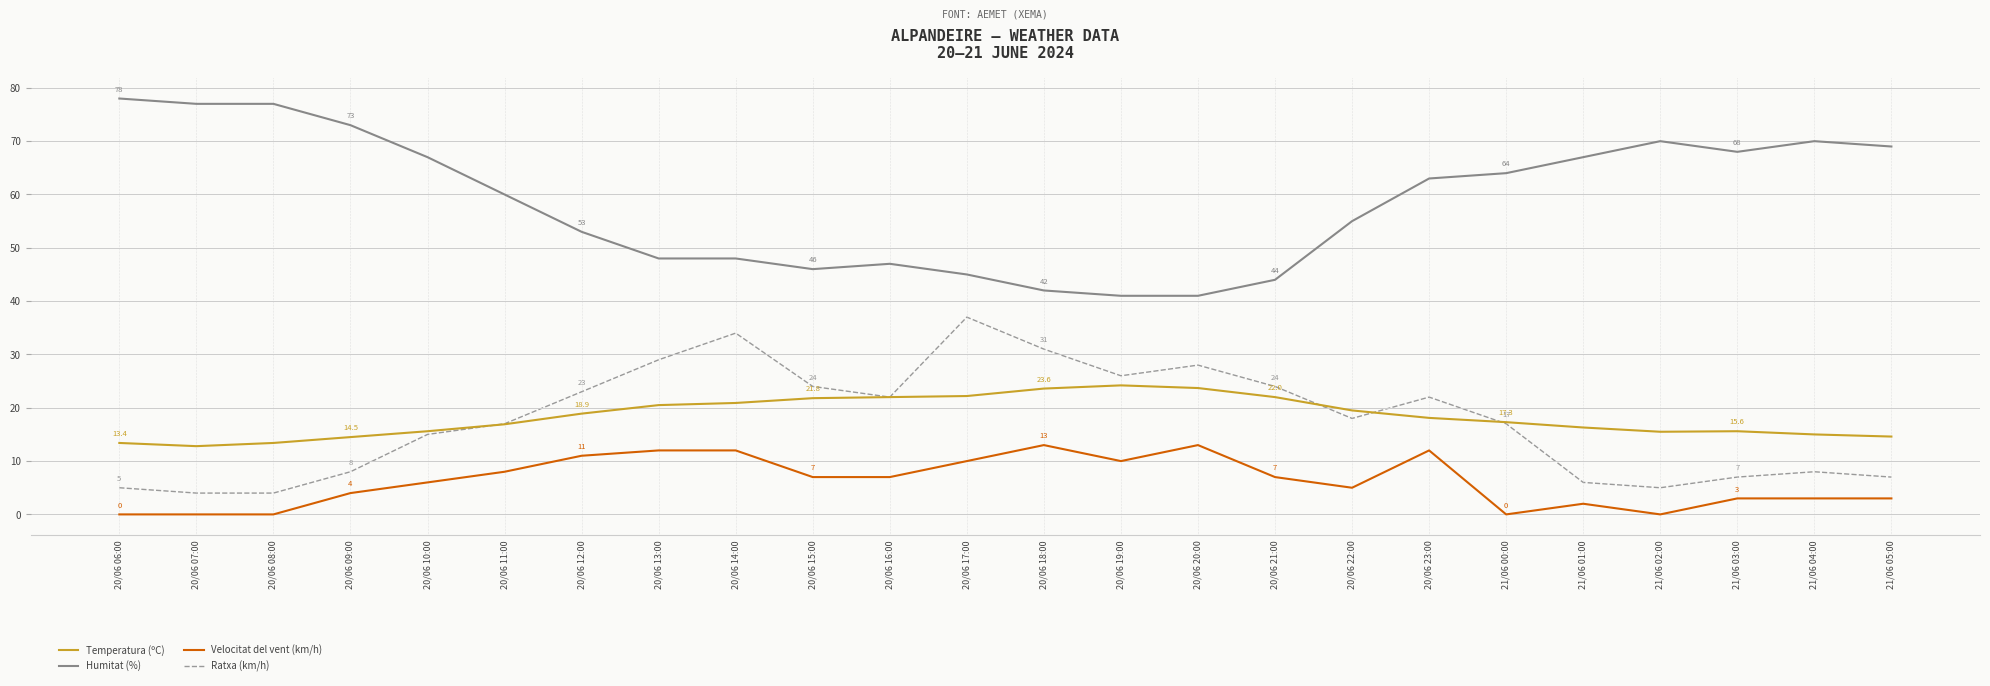

Does the chart display data point markers on the line(s)?

No